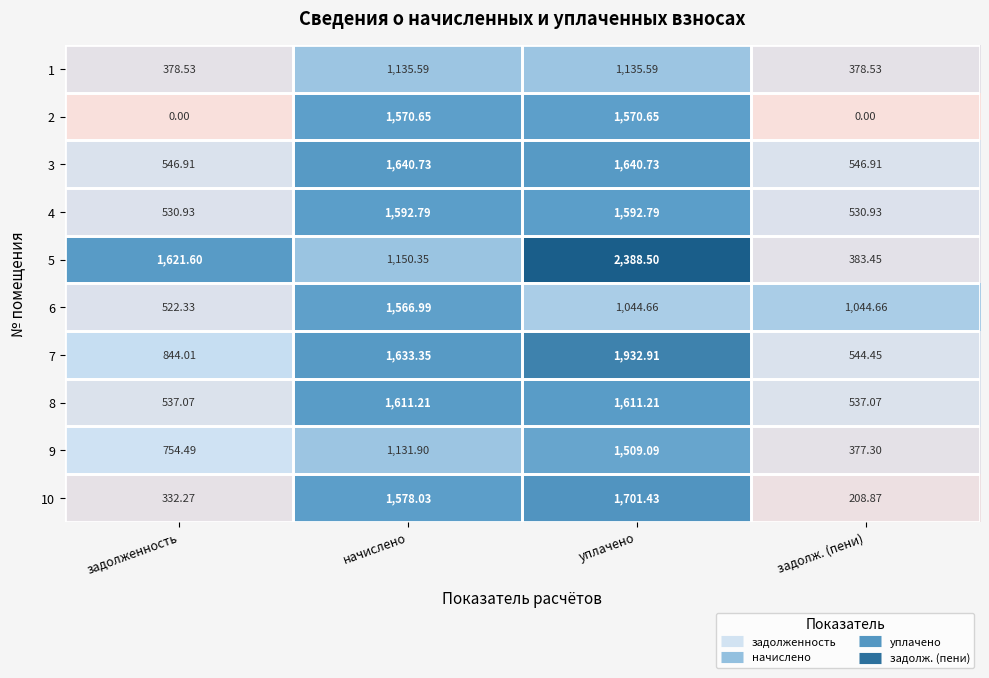

Rank the series by their maximum value, from highest to lowest.

5, 7, 10, 3, 8, 4, 2, 6, 9, 1